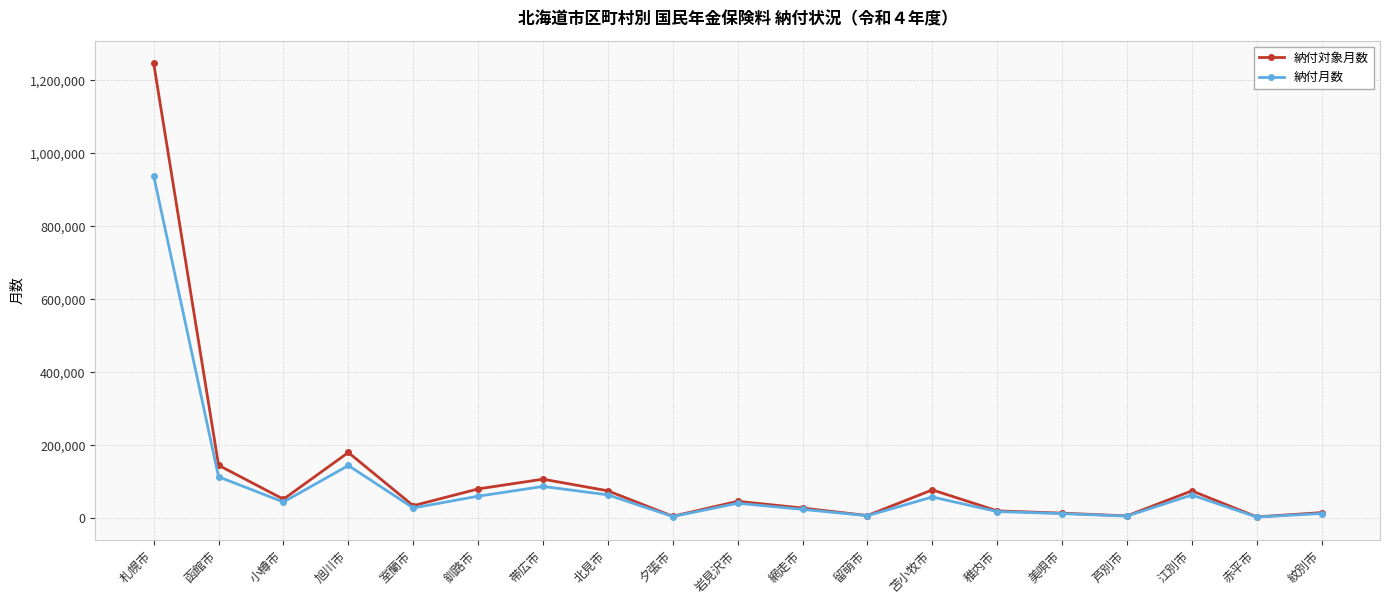

Where is the first local maximum for 納付月数?

旭川市